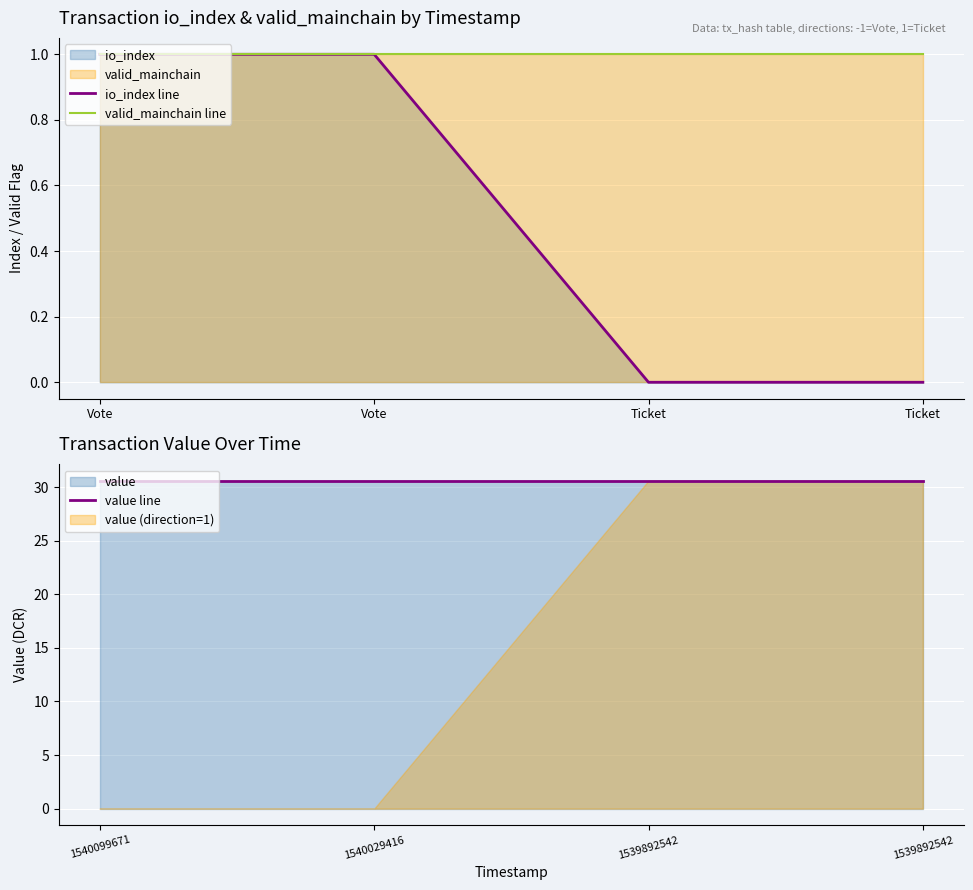

How many values in the io_index series are below 1?

2